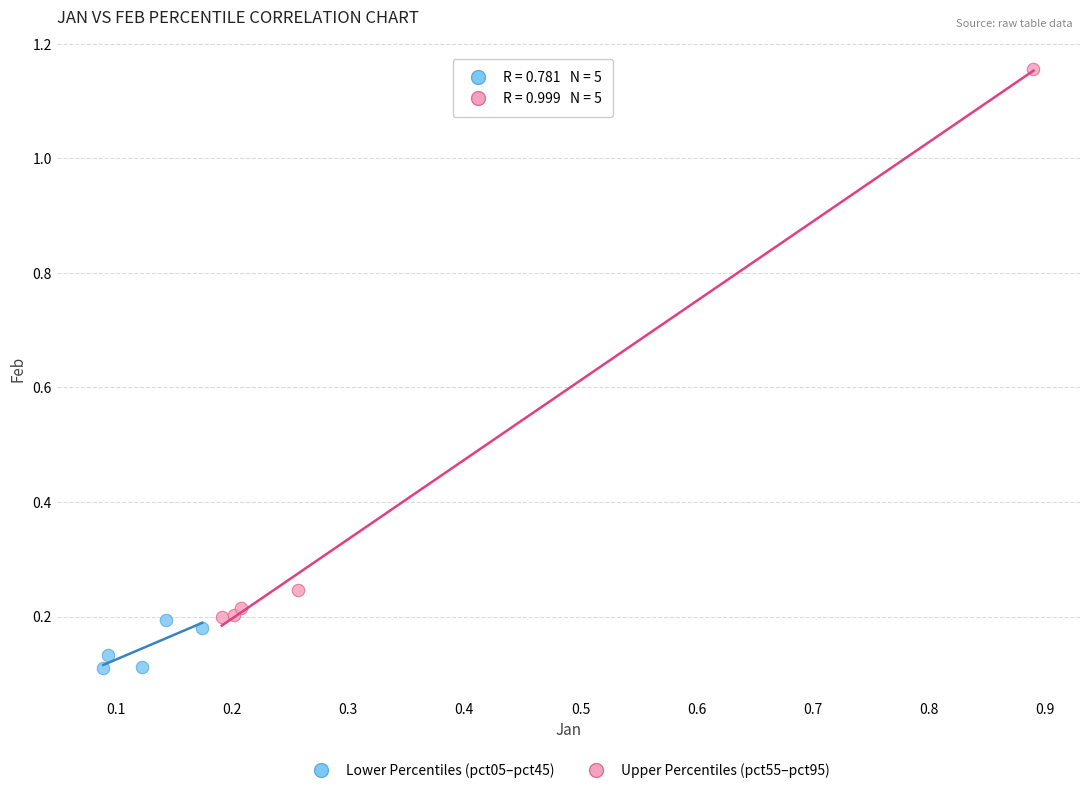

Which series contains the lowest Y value?

Lower Percentiles (pct05–pct45)